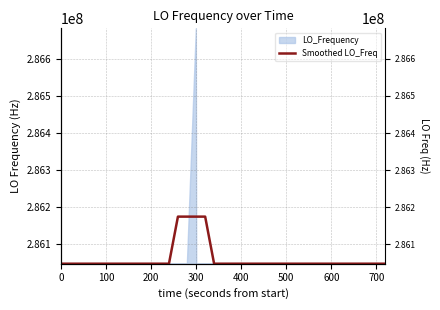

How many data points are less than 286047001?

8